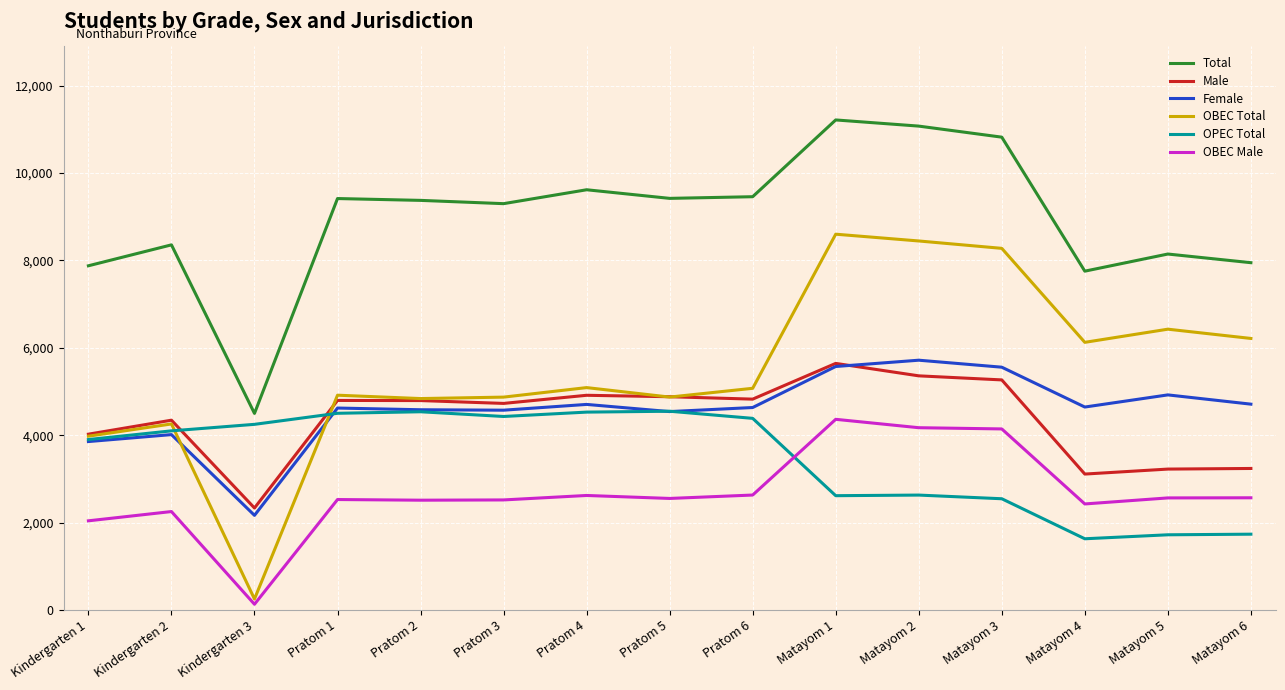

What is the difference between the maximum and minimum values in the OBEC Total series?

8350